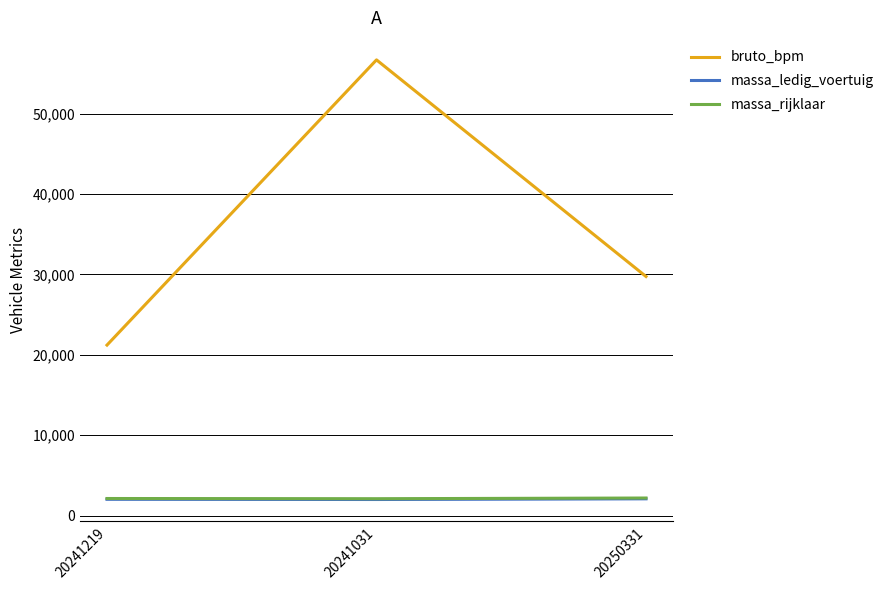

What is the total value across all series at 20250331?

34020